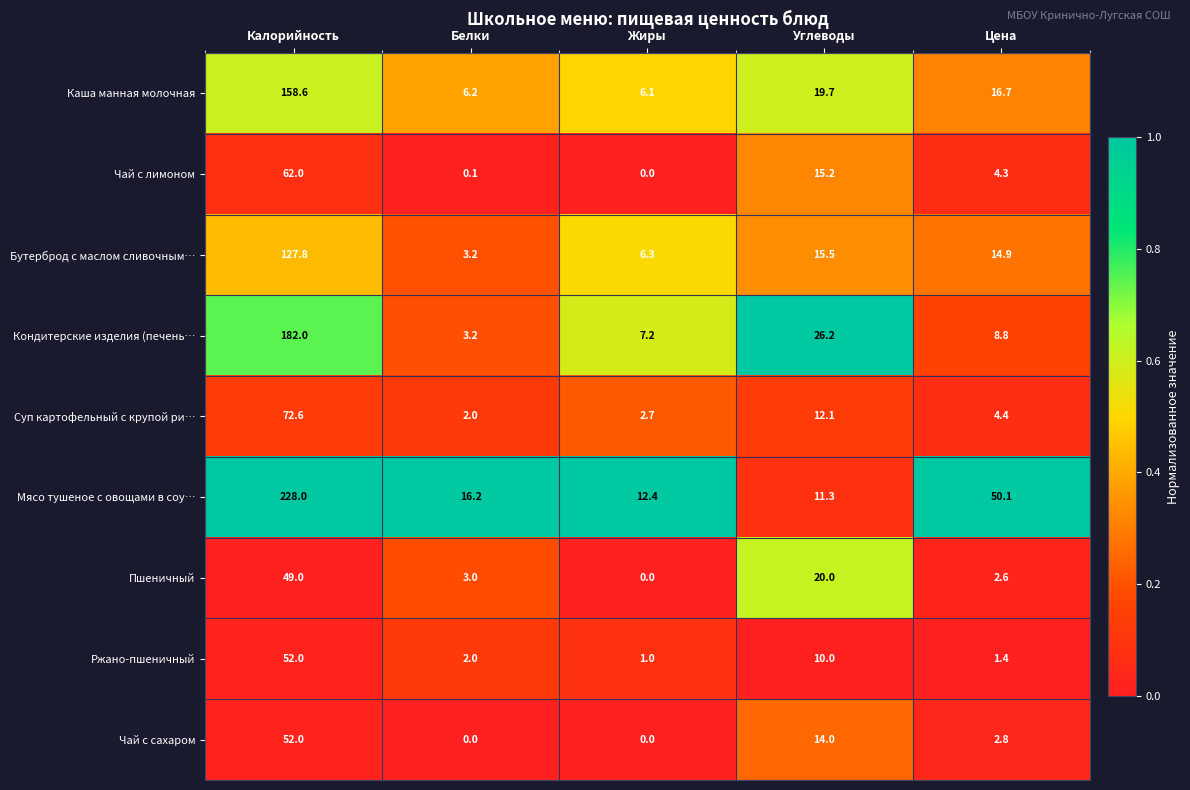

What is the difference between the maximum and minimum values in the Пшеничный series?

49.0